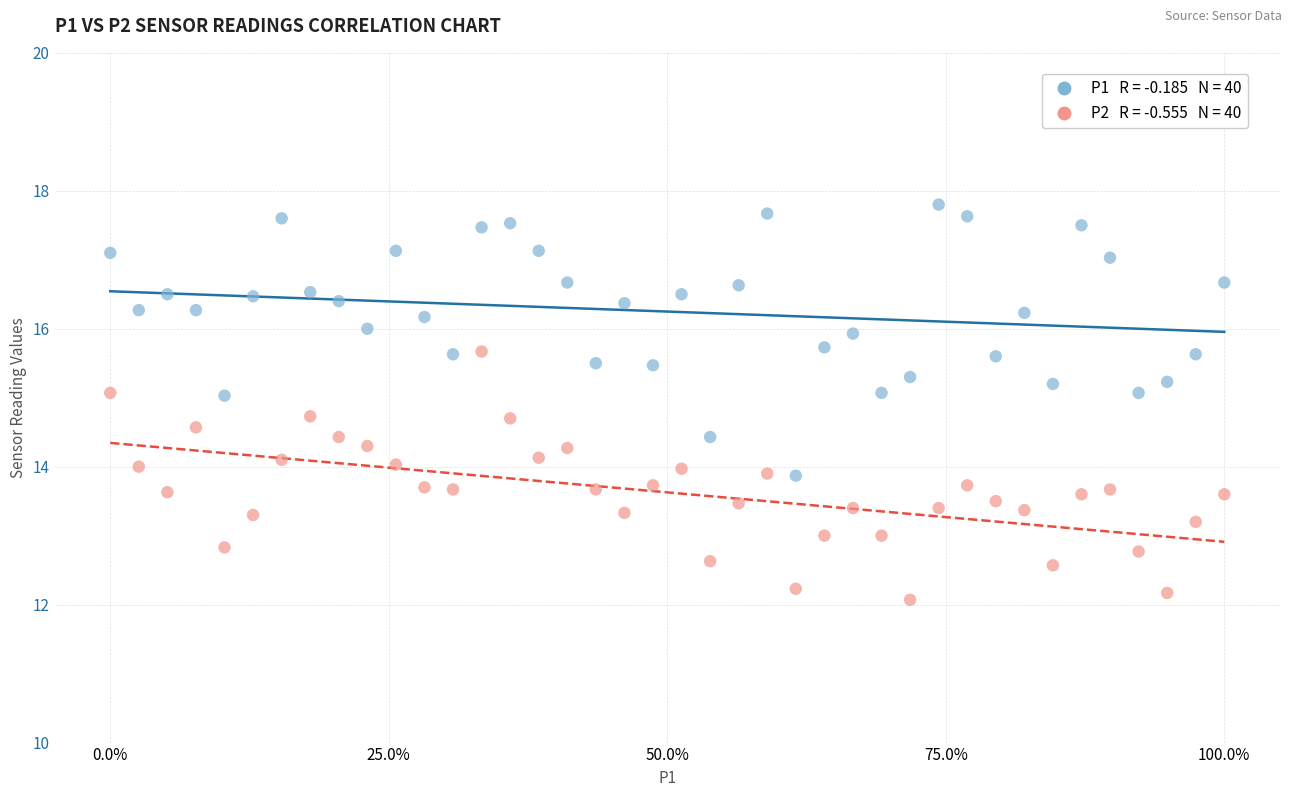

Across all data points, what is the range of Y values (max minus min)?

5.7